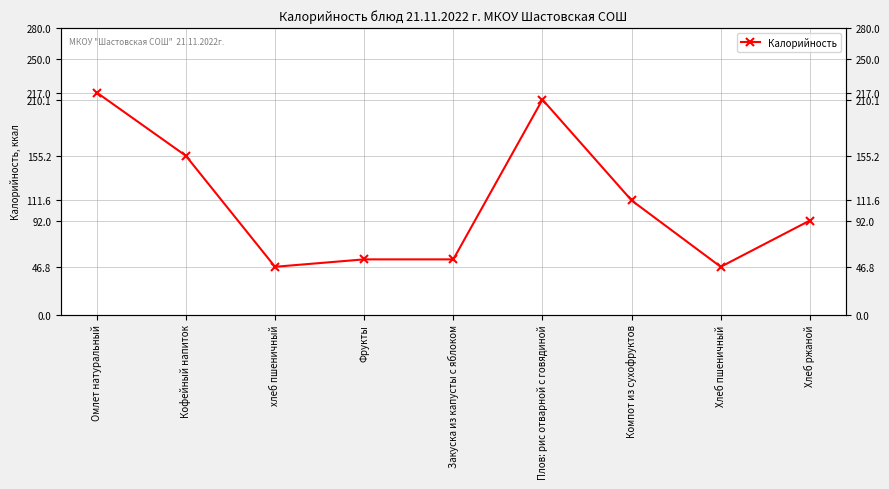

What is the greatest value displayed?

217.0